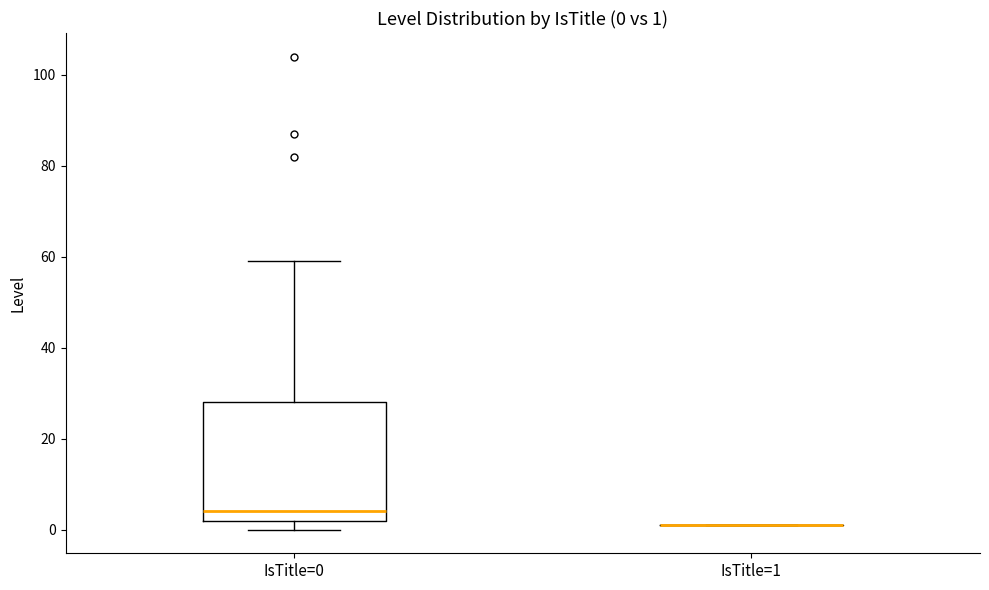

Which box is the tallest, from its lower edge to its upper edge?

IsTitle=0